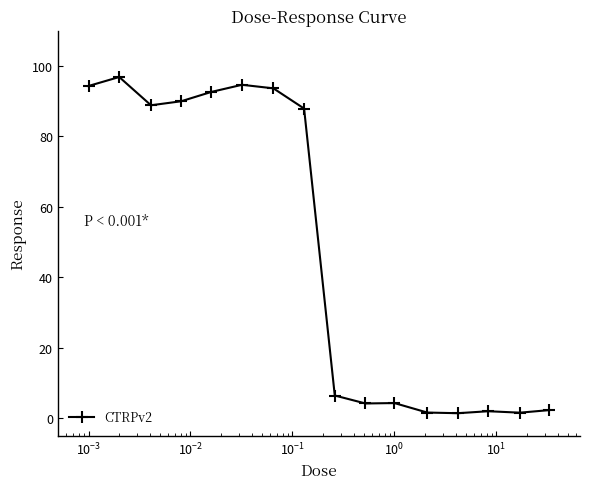

What is the maximum value shown in the chart?

96.9